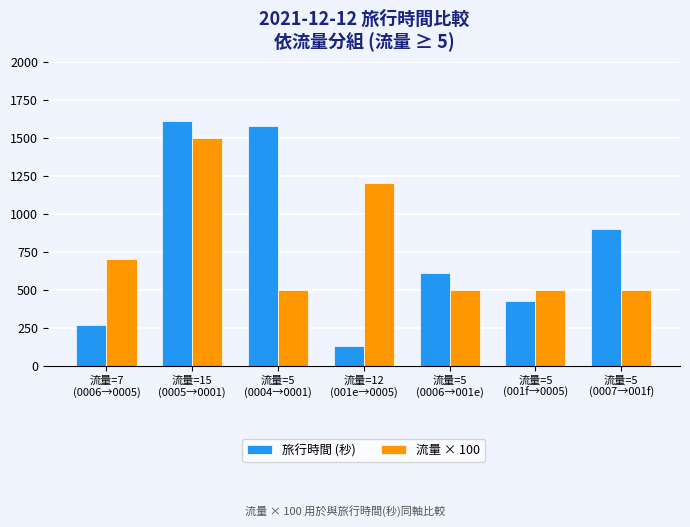

Is it true that 旅行時間 (秒) equals 610 at 流量=5
(0006→001e)?

True